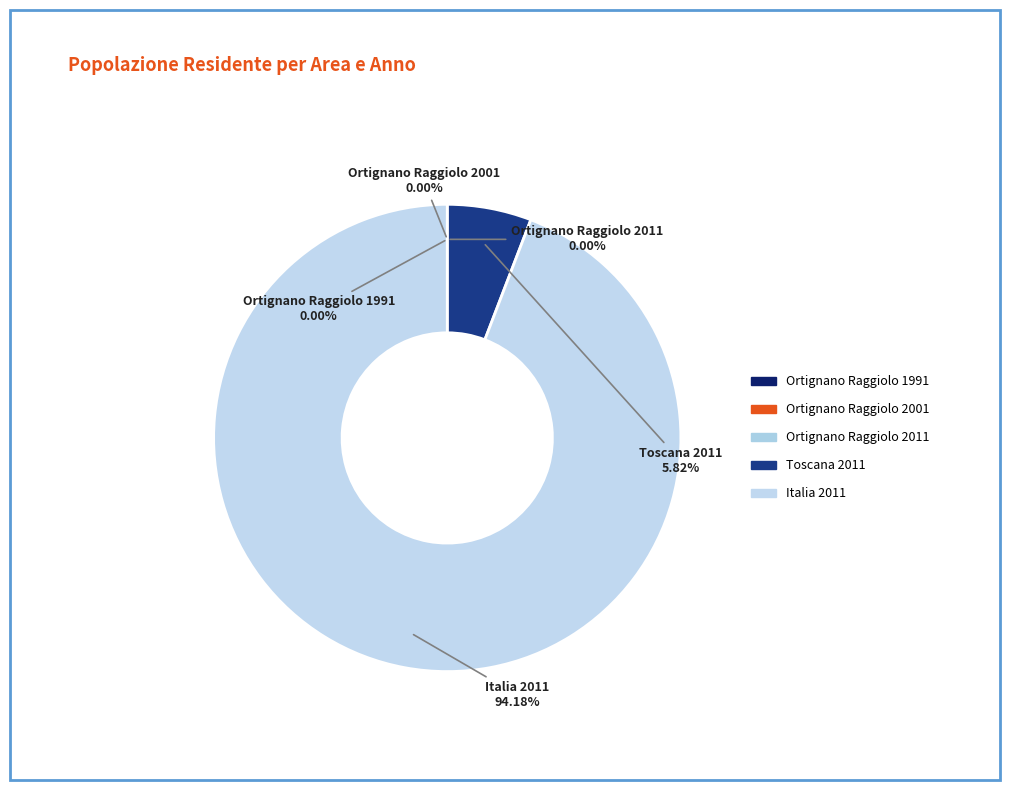

Which category has the biggest portion of the pie?

Italia 2011